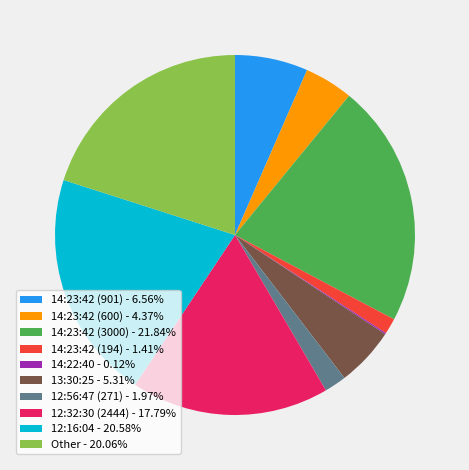

The 14:23:42 (3000) slice represents 22% of the pie. True or false?

True